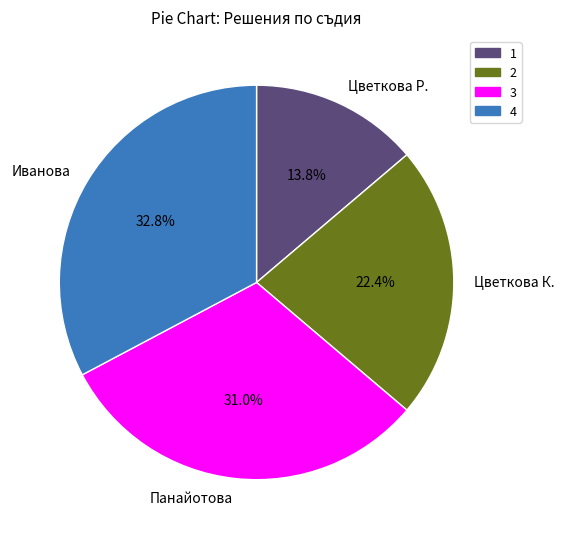

Does any single category account for the majority?

No